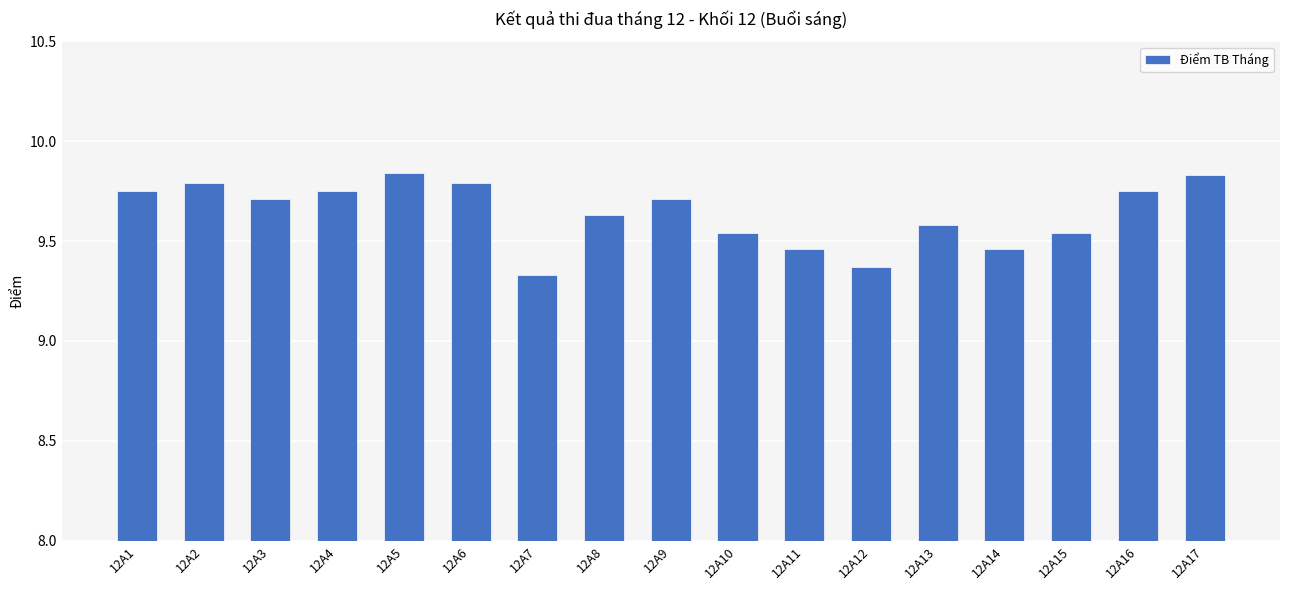

The value at 12A17 is 9.8. True or false?

True